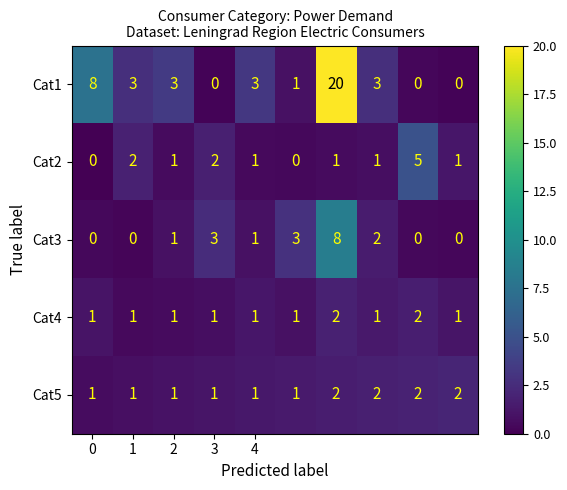

What is the greatest value displayed?

20